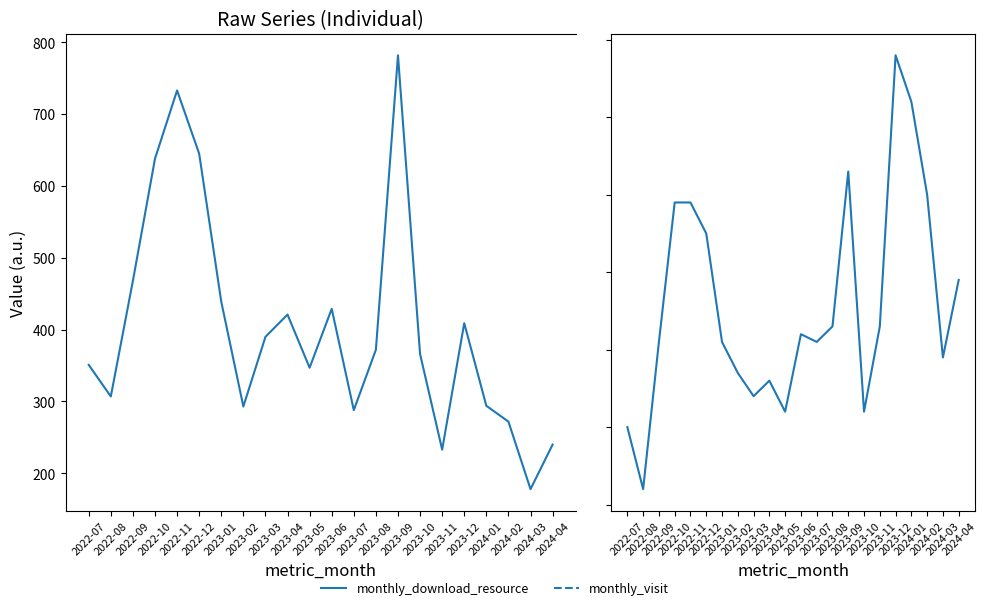

Reading right to left, transcribe all the data shown in this chart.

monthly_download_resource: 240	178	272	294	409	233	366	782	372	288	429	347	421	390	293	439	645	733	638	468	307	351
monthly_visit: 39	29	50	62	68	33	22	53	33	31	32	22	26	24	27	31	45	49	49	31	12	20